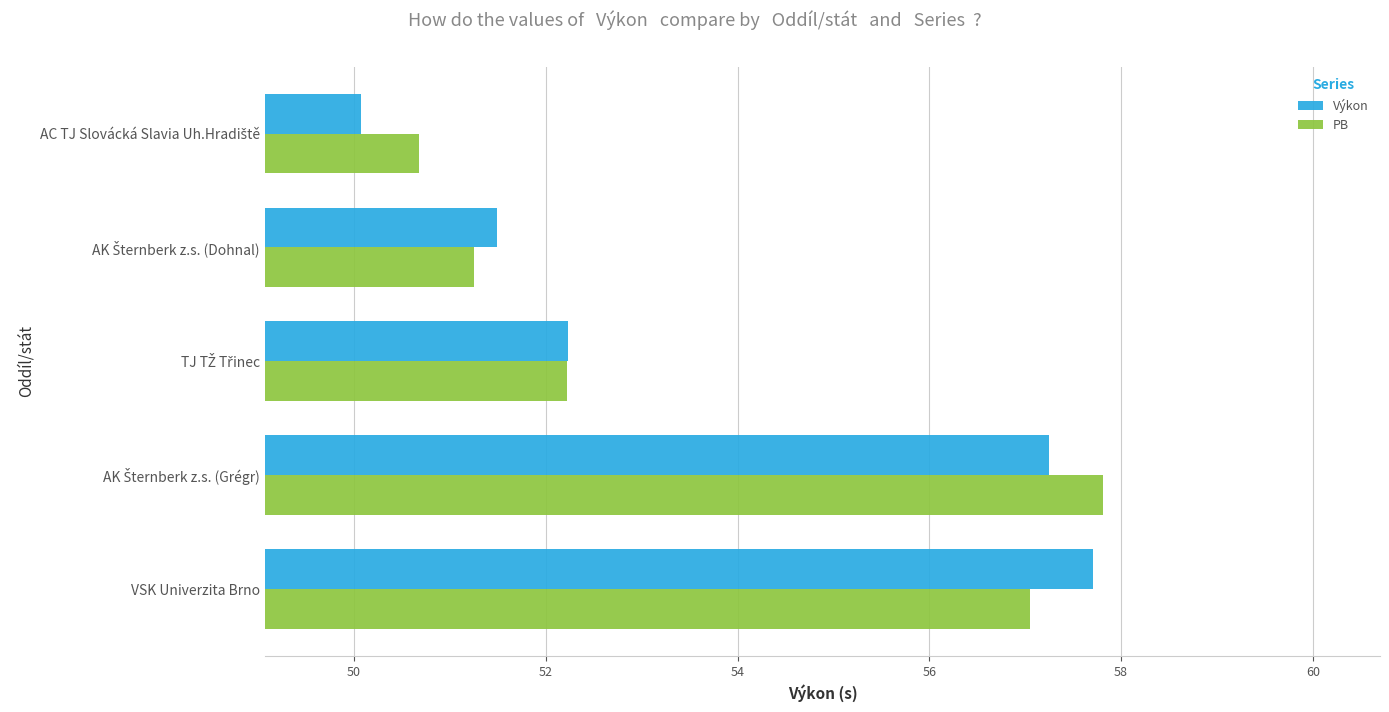

Count the number of data series in this chart.

2